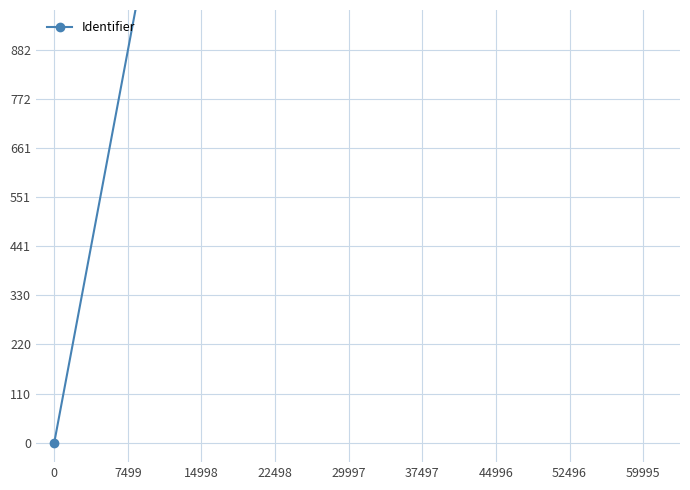

List the labels in order of value, largest first.

22498, 14998, 7499, 0